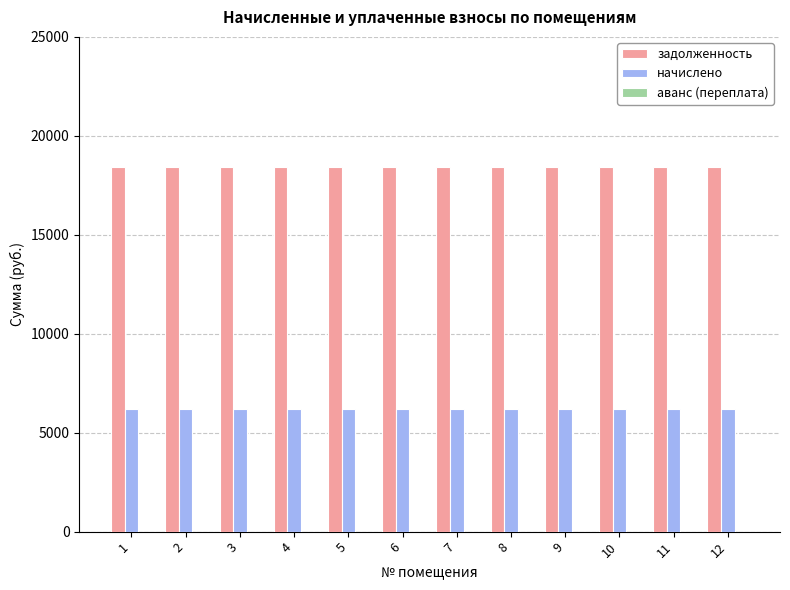

True or false: начислено has a value of 6220.8 at 11.

True